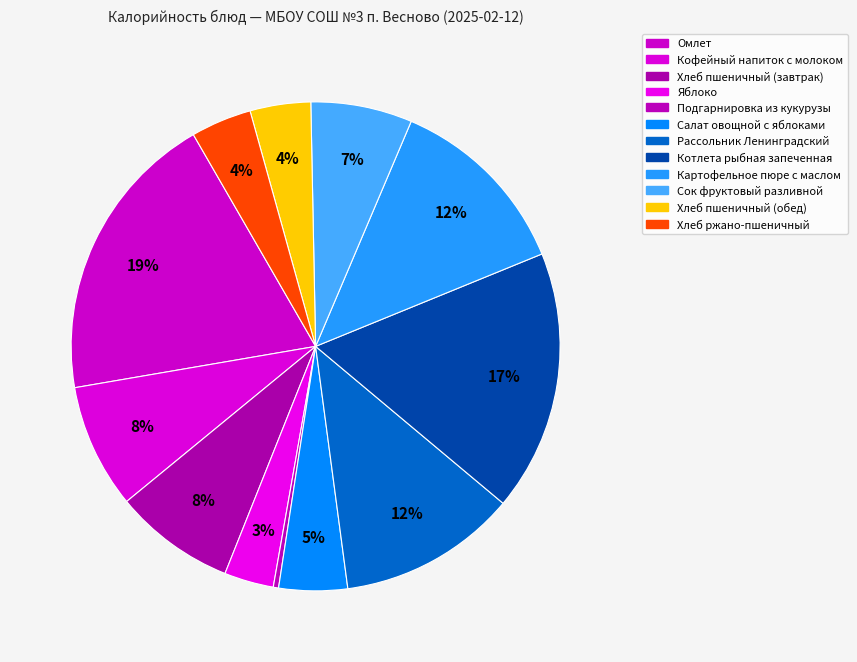

What percentage is the Рассольник Ленинградский slice, to the nearest percent?

12%